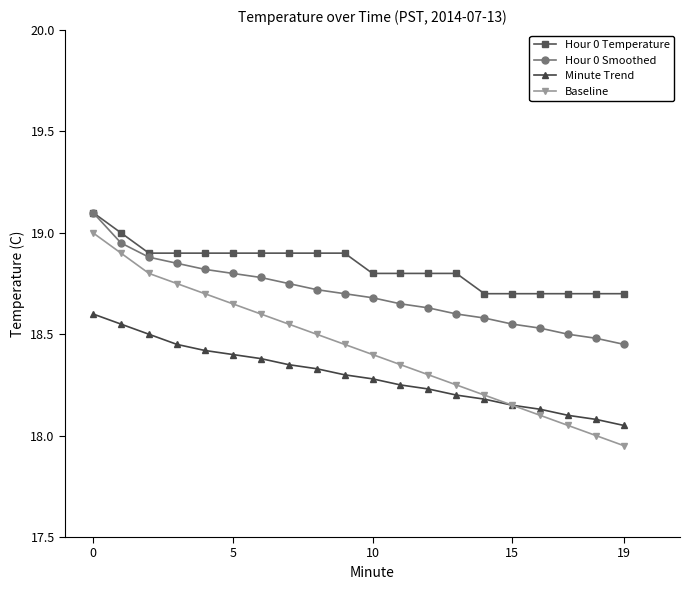

Which series has the largest total across all categories?

Hour 0 Temperature